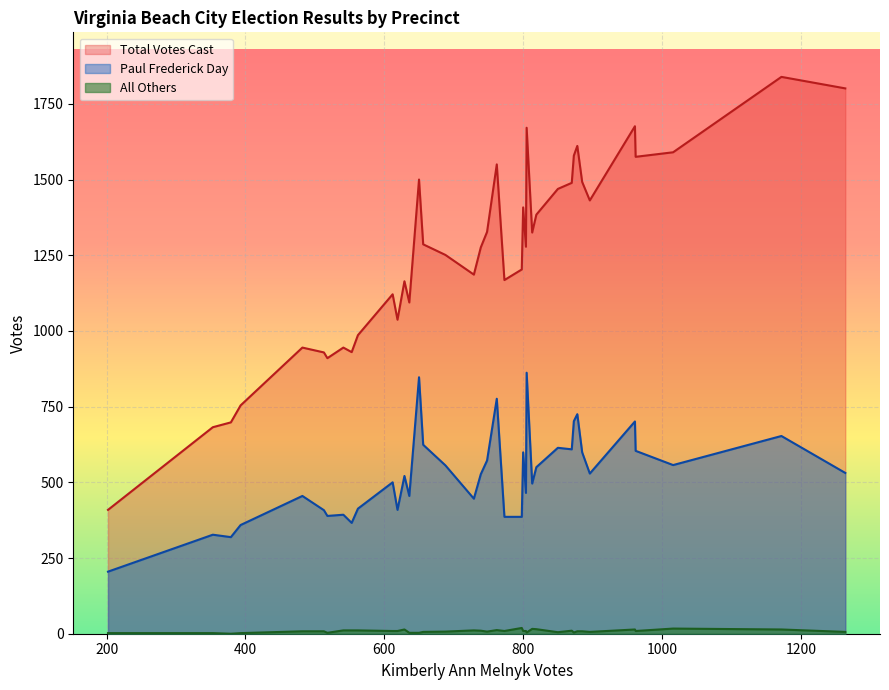

Which series has the largest total across all categories?

Total Votes Cast